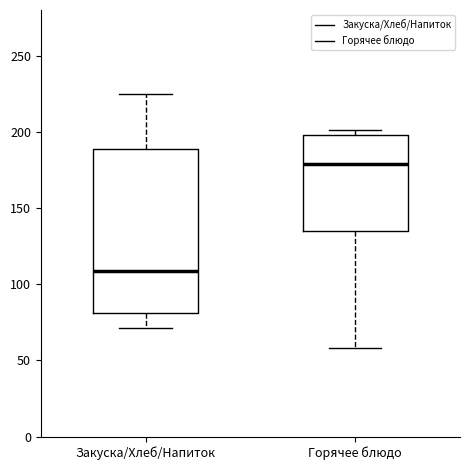

Where is the lower edge of the box for Закуска/Хлеб/Напиток on the y-axis? The values are not printed on the chart, so give them approximately, as read against the axis.

80